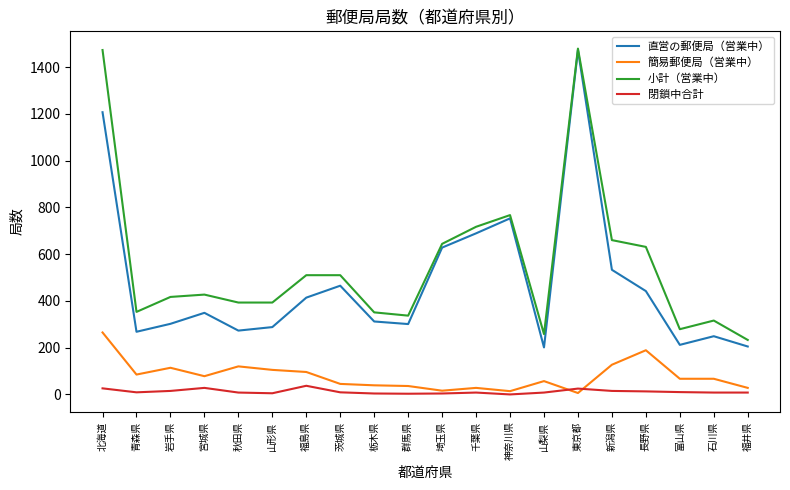

At how many categories does at least one series exceed 74?

20